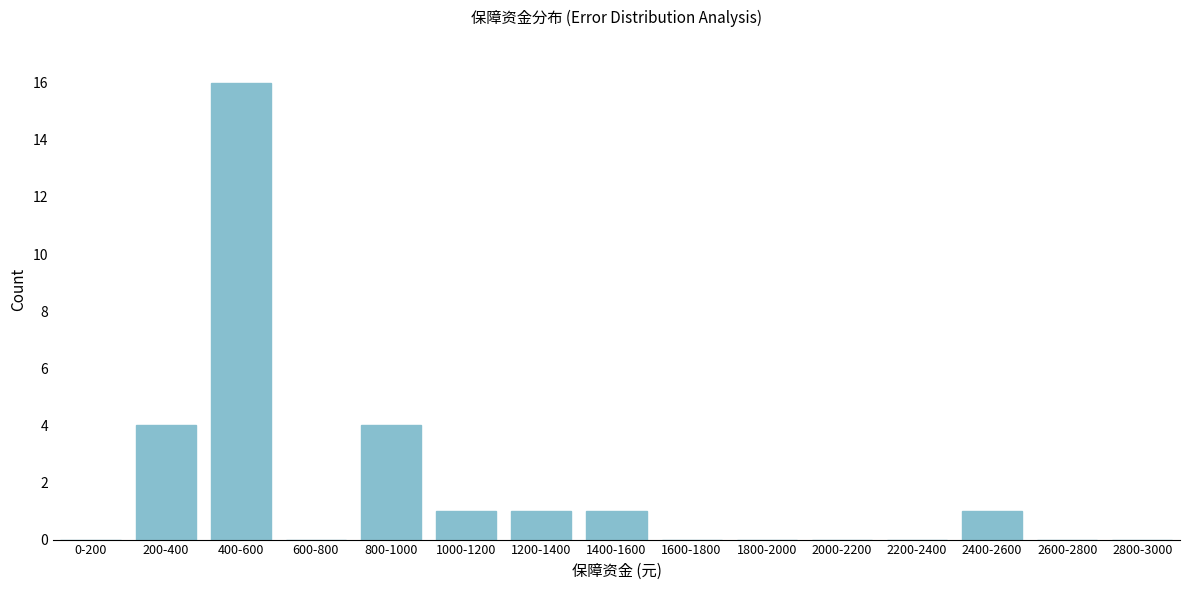

Reading left to right, extract all data points from this chart.

0-200=0	200-400=4	400-600=16	600-800=0	800-1000=4	1000-1200=1	1200-1400=1	1400-1600=1	1600-1800=0	1800-2000=0	2000-2200=0	2200-2400=0	2400-2600=1	2600-2800=0	2800-3000=0